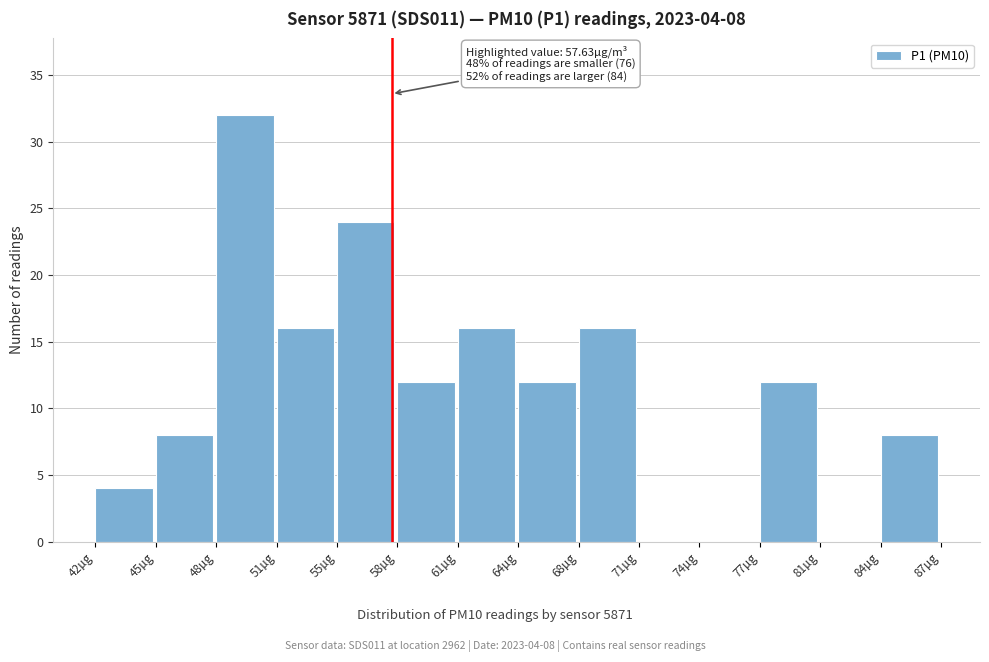

Which range on the x-axis has the tallest bar?

48.0 to 51.5